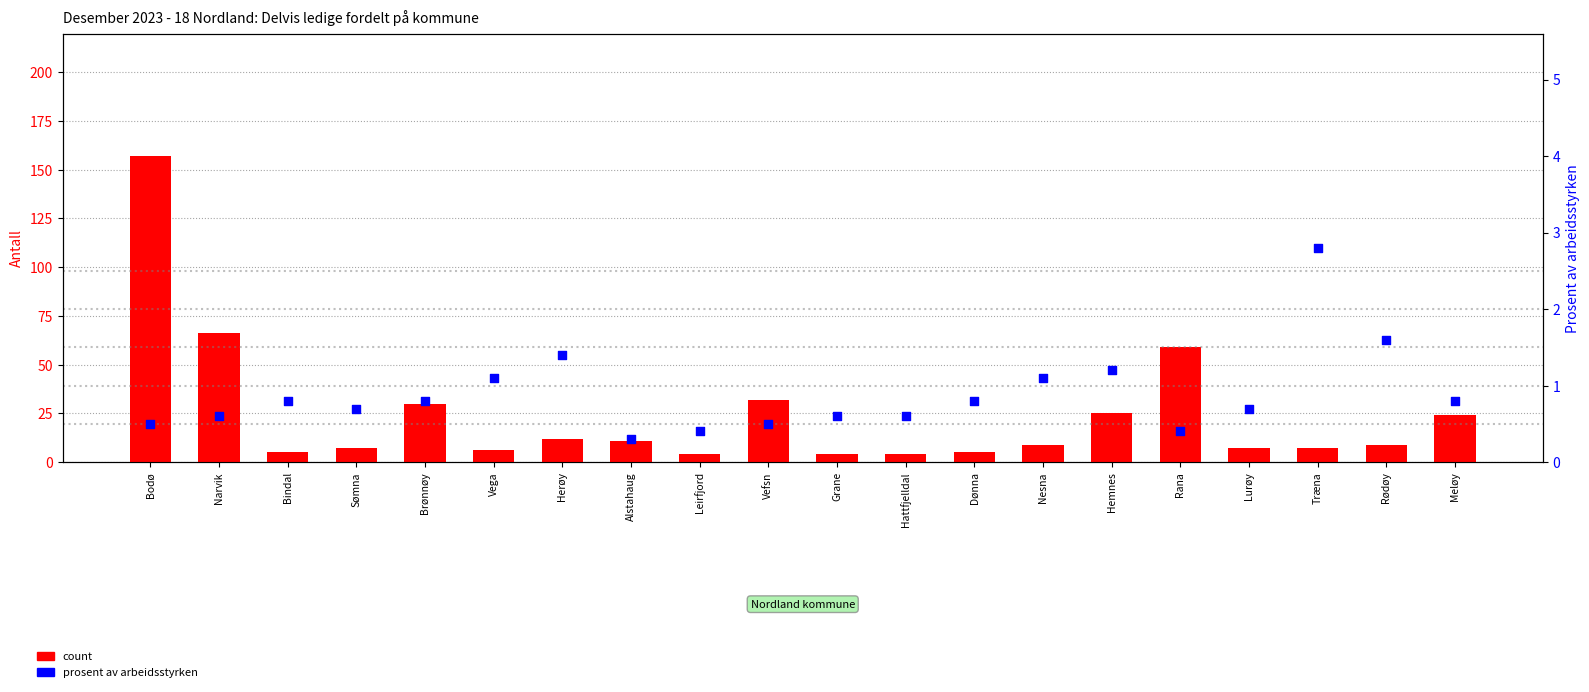

Which series reaches the maximum Y coordinate?

count